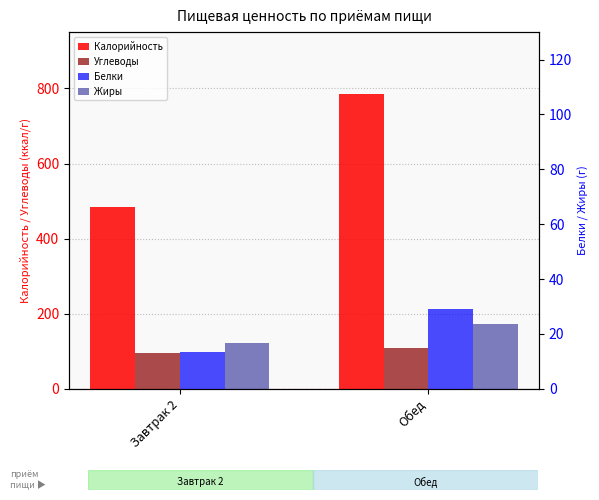

What position from the left is Завтрак 2?

1